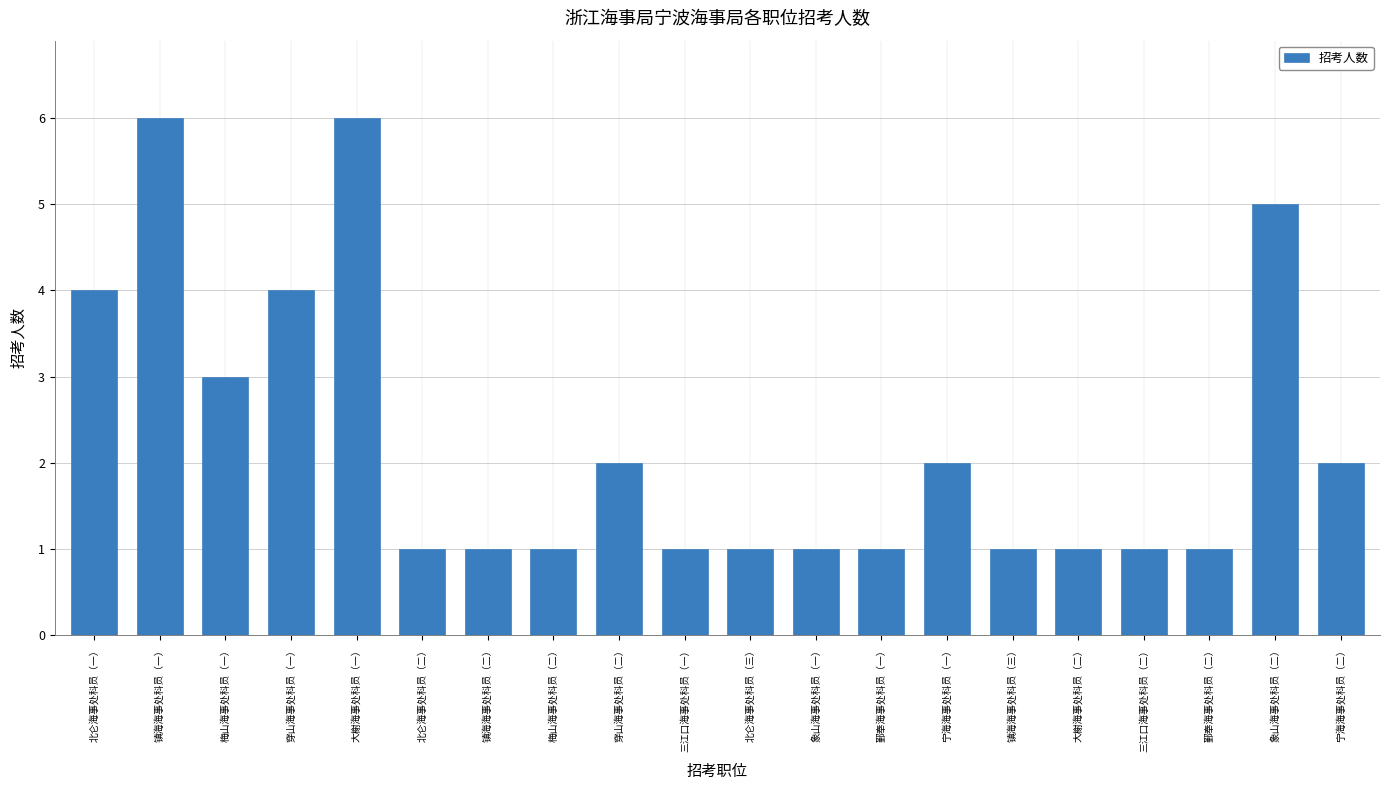

How many bars are there in total?

20